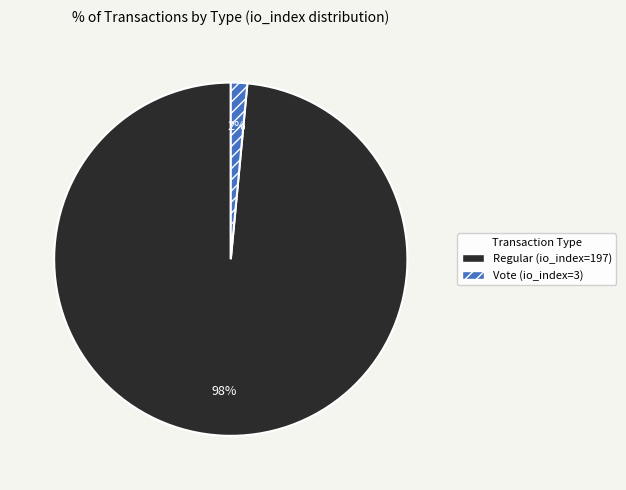

Is the sum of Regular (io_index=197) and Vote (io_index=3) greater than half?

Yes